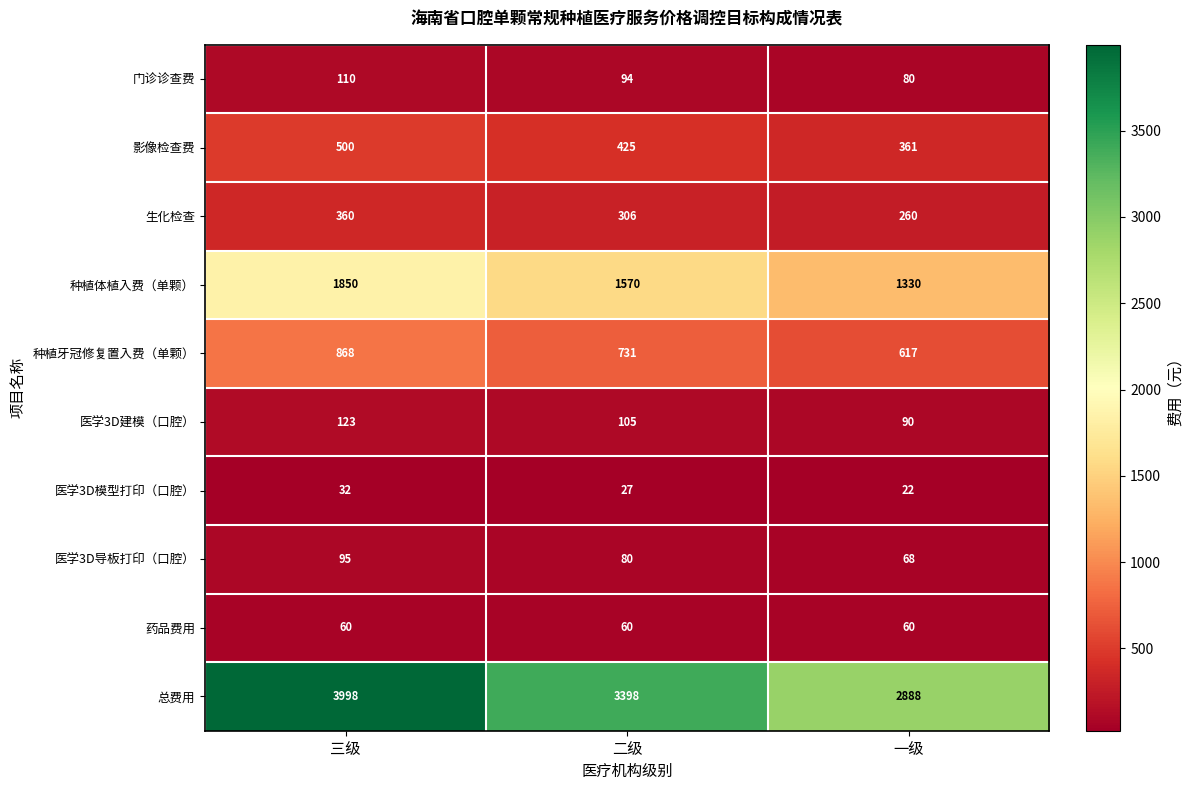

At which label does 种植体植入费（单颗） reach its peak?

三级